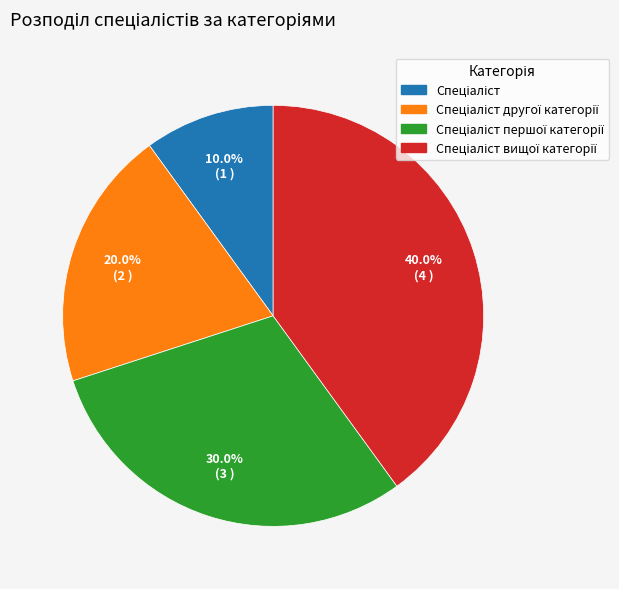

Is there a majority slice in this chart?

No